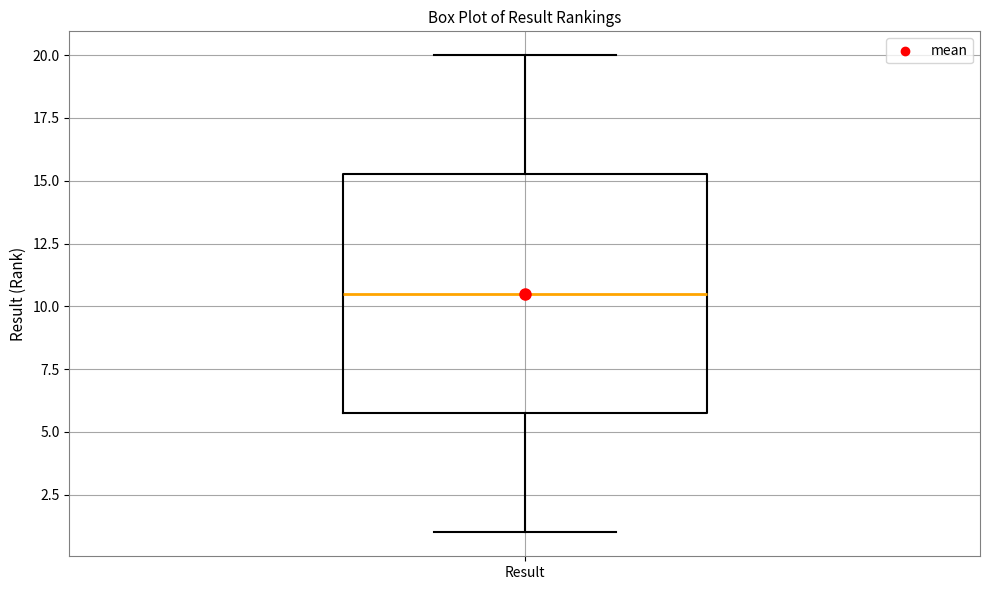

Read this box plot against the y-axis: the position of the median line, the range covered by the box, and the ends of both whiskers. The values are not printed on the chart, so give them approximately, as read against the axis.

median 10.5, box 6.0 to 15.5, whiskers 1.0 to 20.0